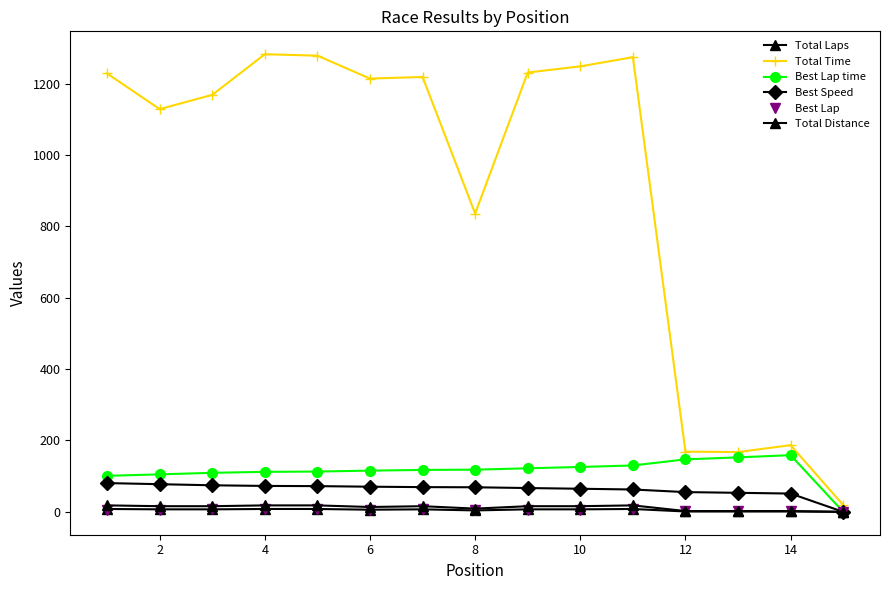

What is the label of the 2nd point from the left?

2